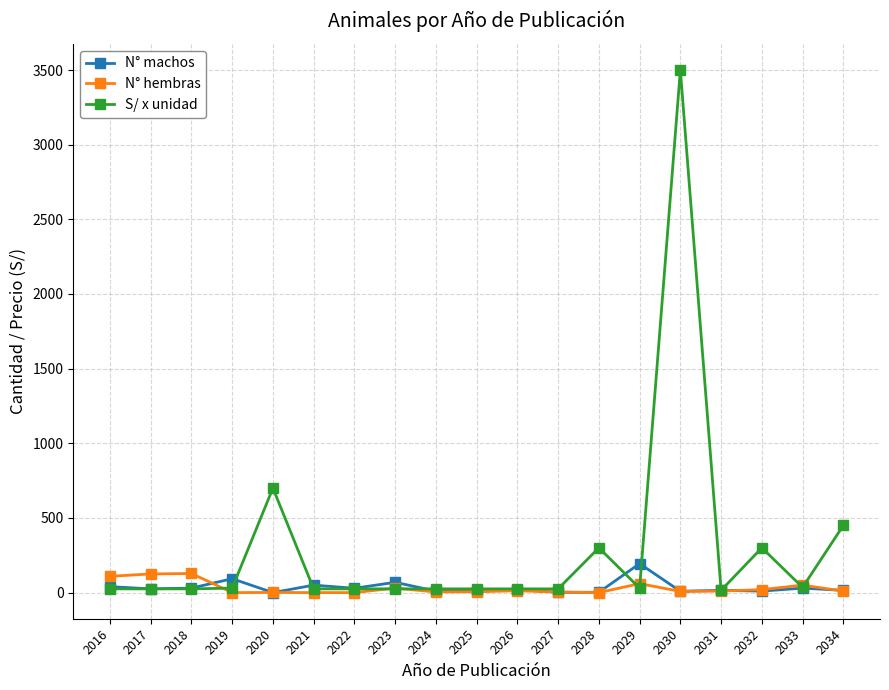

True or false: N° machos has a value of 93 at 2019.

True